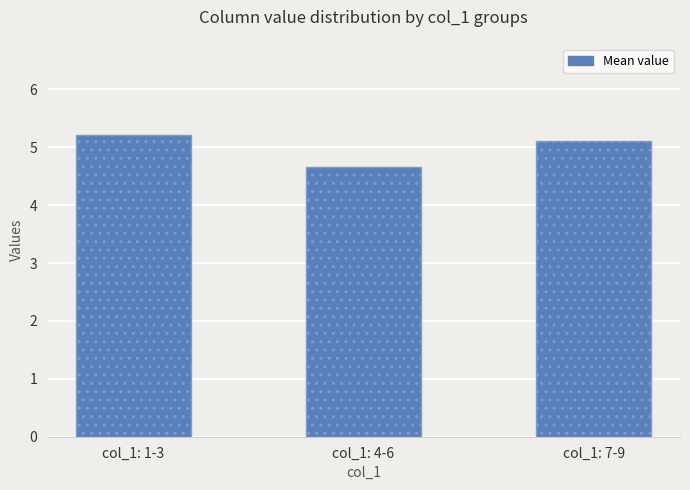

How many data points are less than 5?

1